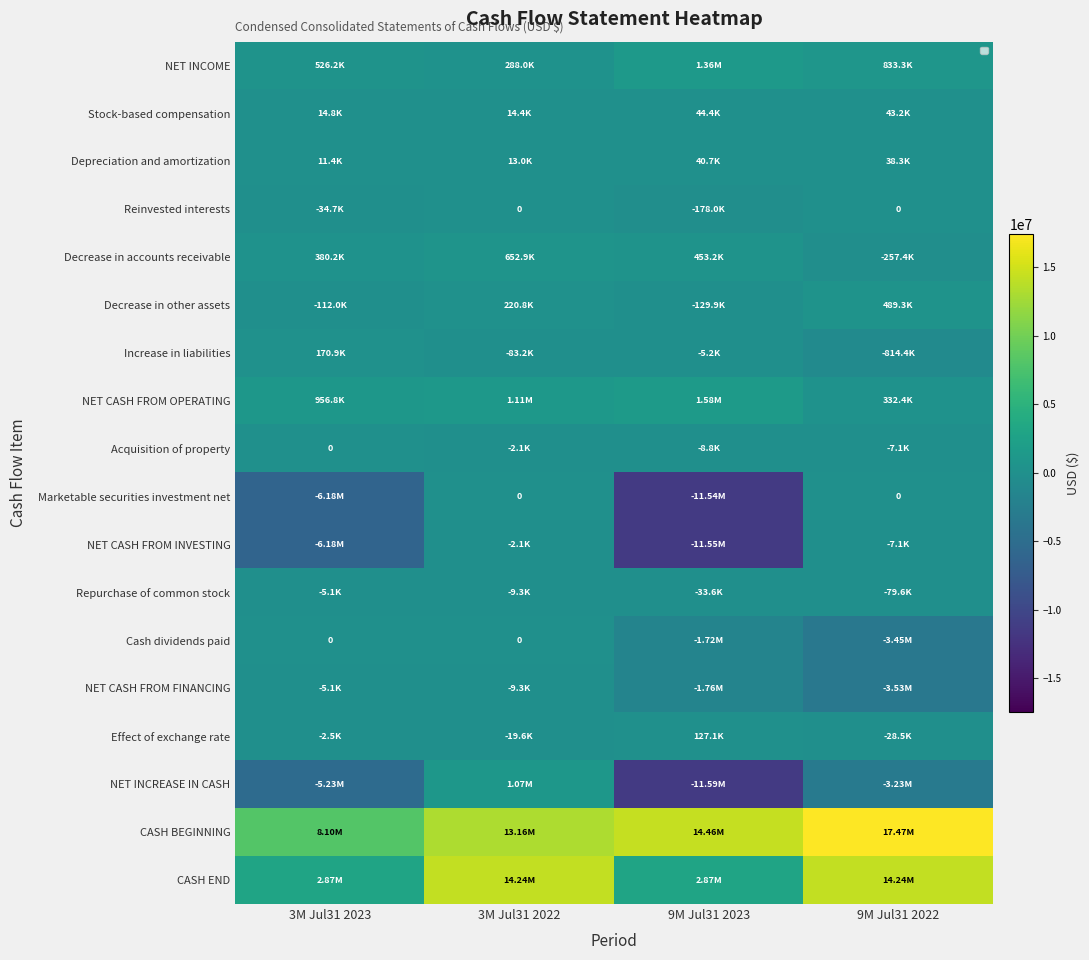

What is the sum of all Repurchase of common stock values?

-127575